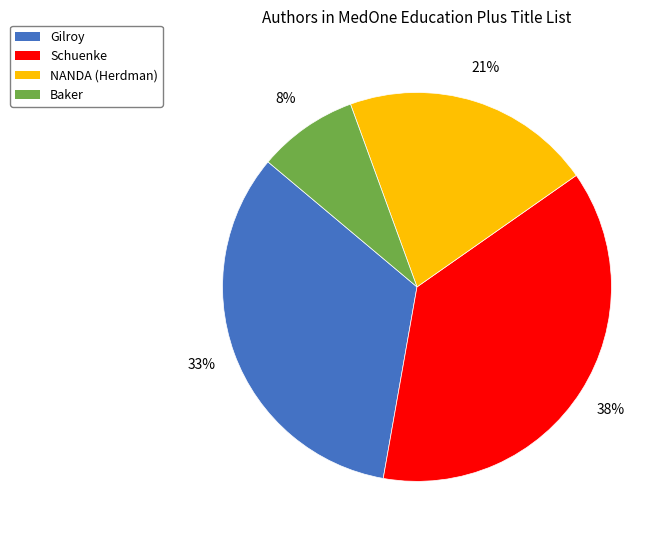

True or false: Schuenke accounts for 10% of the total.

False